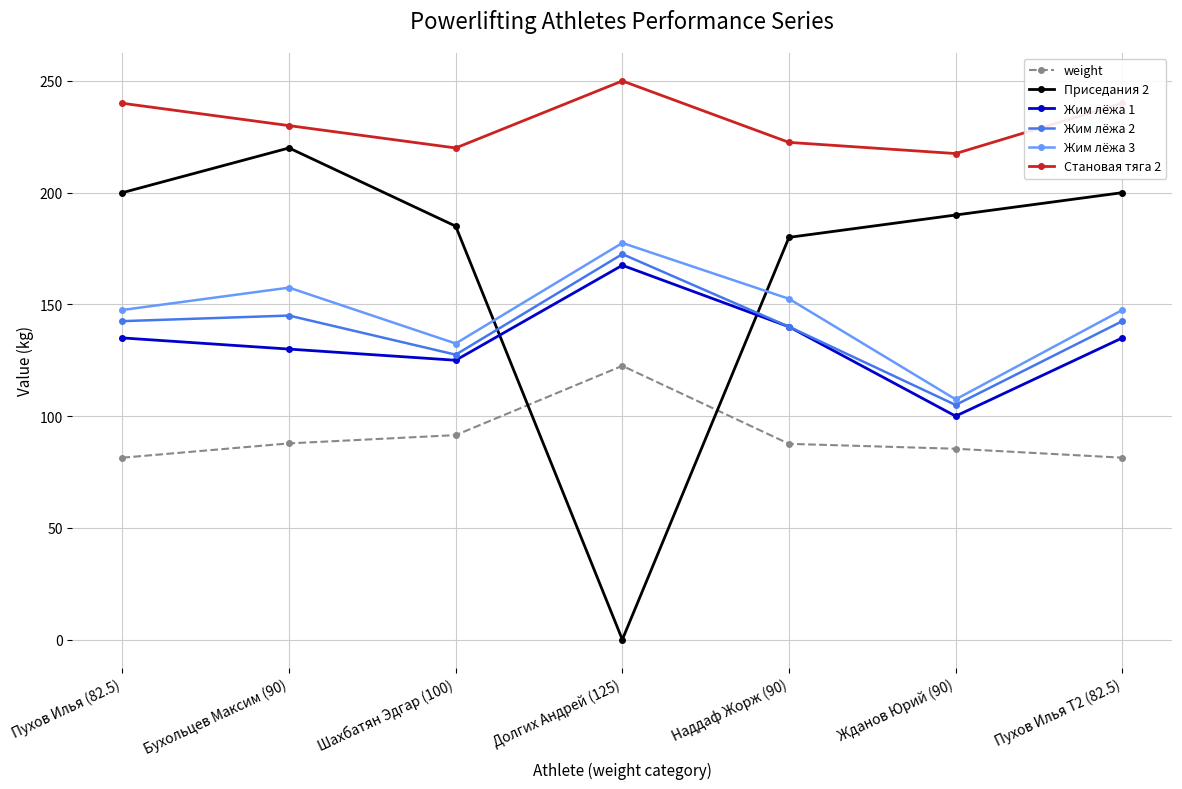

What are all the series names shown in the legend?

weight, Приседания 2, Жим лёжа 1, Жим лёжа 2, Жим лёжа 3, Становая тяга 2